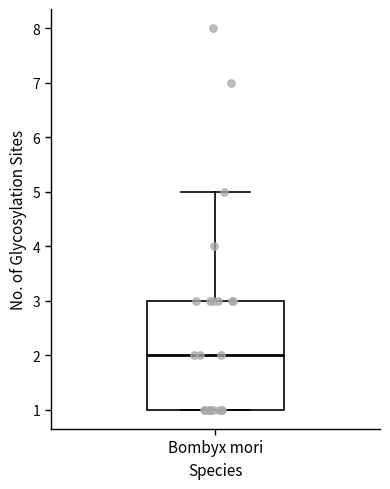

Where does the upper whisker of the box for Bombyx mori end on the y-axis? The values are not printed on the chart, so give them approximately, as read against the axis.

5